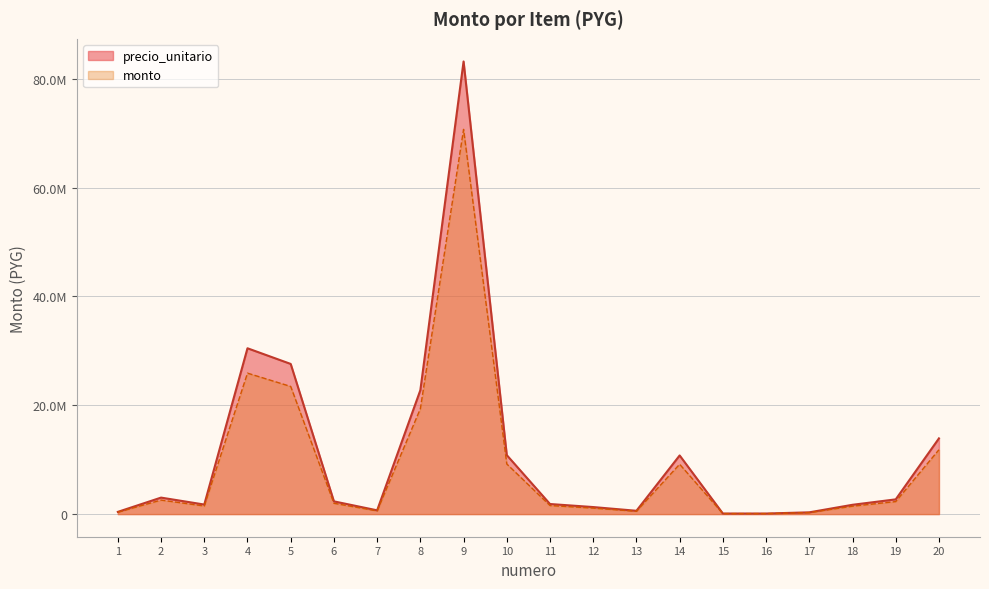

What is the value of the monto point at the 20th from the left?

11827410.0